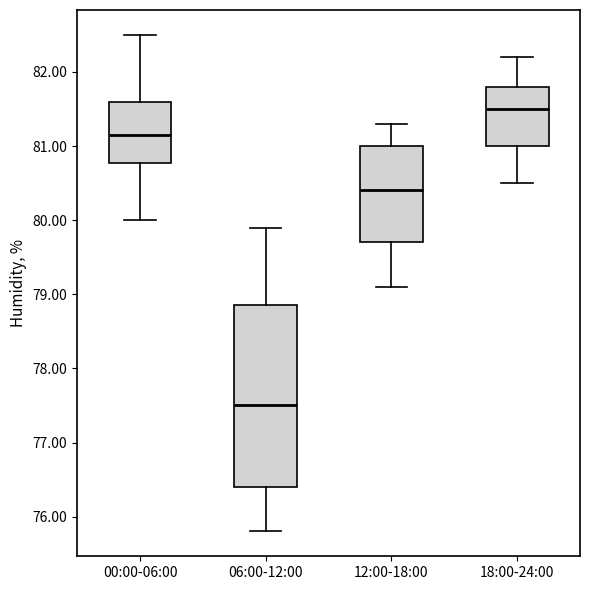

Which box's median line is the highest?

18:00-24:00